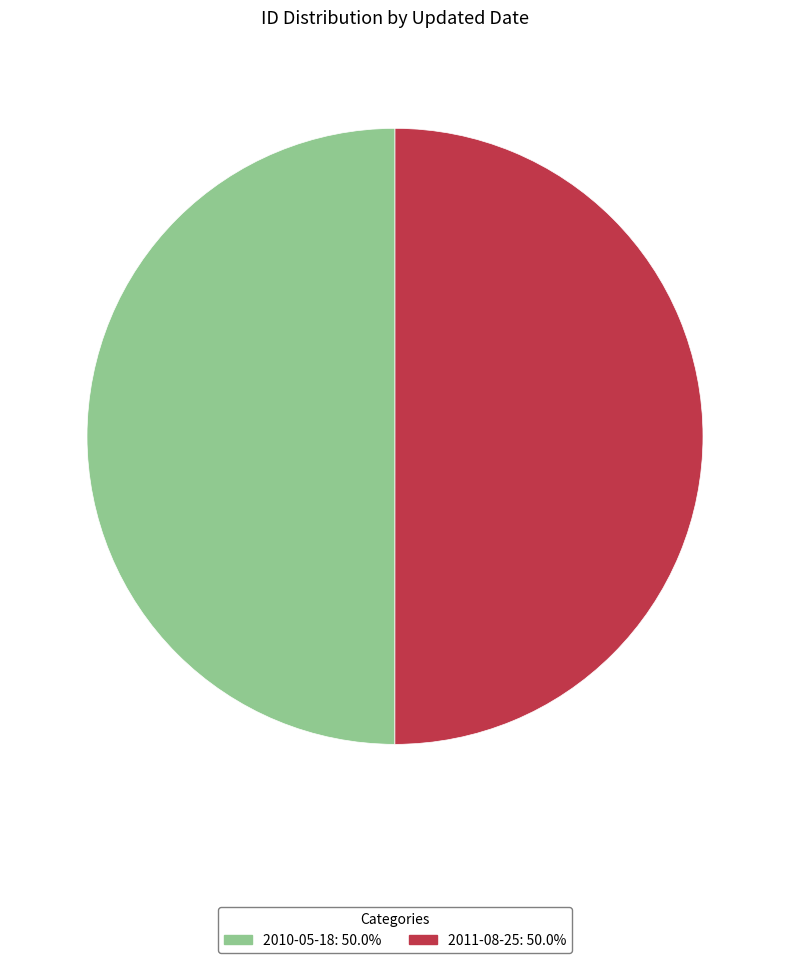

Do 2011-08-25: 50.0% and 2010-05-18: 50.0% together represent more than half of the pie?

Yes